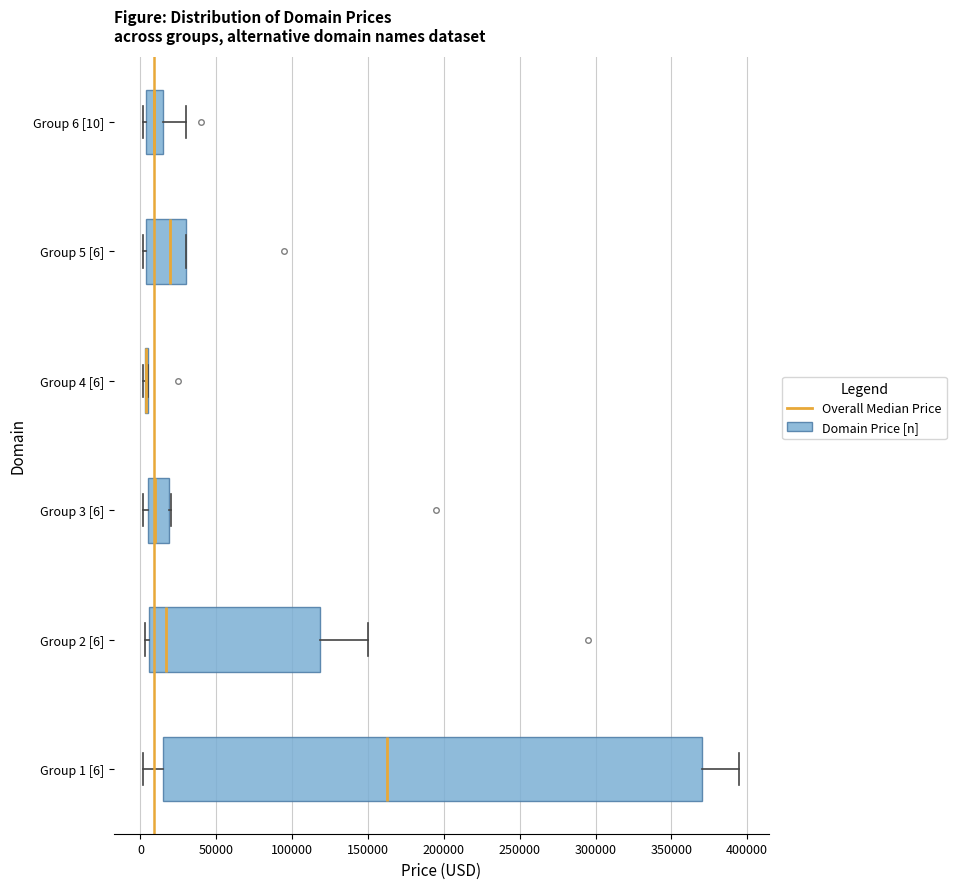

Reading bottom to top, read every box against the x-axis: the position of its median line, the range the box covers, and the ends of its whiskers. The values are not printed on the chart, so give them approximately, as read against the axis.

Group 1 [6]: median 160000, box 15000 to 370000, whiskers 0 to 395000
Group 2 [6]: median 15000, box 5000 to 120000, whiskers 5000 (just left of the box's left edge) to 150000
Group 3 [6]: median 10000, box 5000 to 20000, whiskers 0 to 20000
Group 4 [6]: box collapsed to a line at 5000, whiskers 0 to 5000
Group 5 [6]: median 20000, box 5000 to 30000, whiskers 0 to 30000
Group 6 [10]: median 10000, box 5000 to 15000, whiskers 0 to 30000